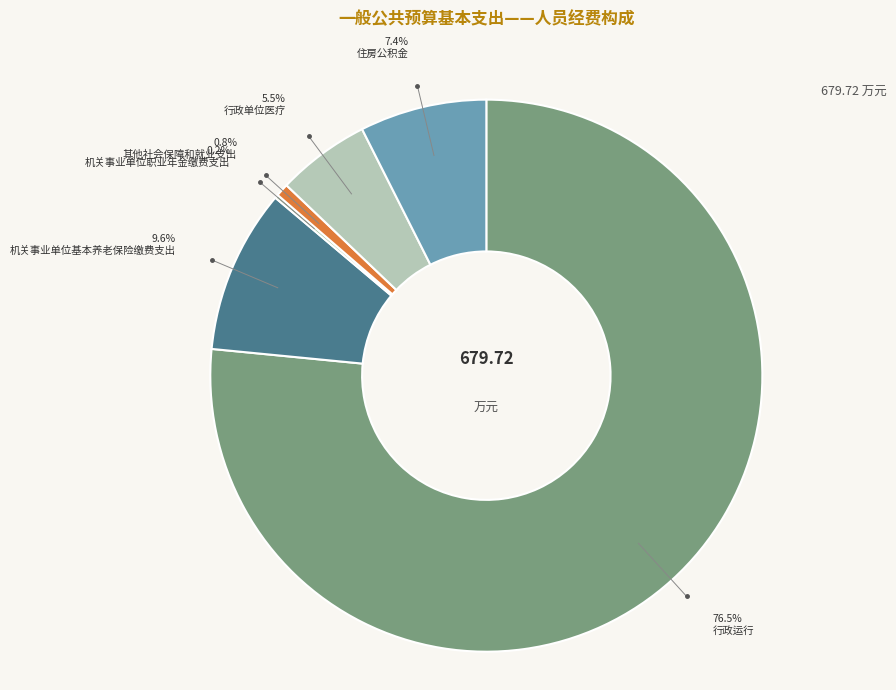

To the nearest percent, what is the difference between the 机关事业单位基本养老保险缴费支出 and 住房公积金 slice percentages?

2%